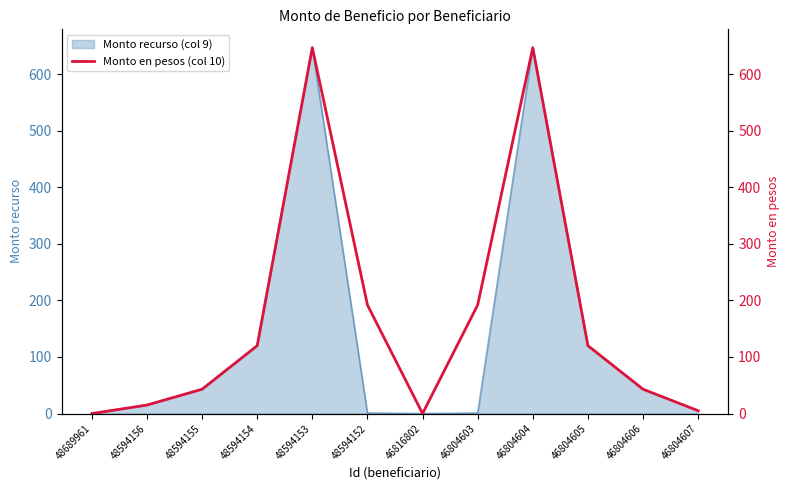

List the labels in order of value, largest first.

48594153, 46804604, 48594152, 46804603, 48594154, 46804605, 48594155, 46804606, 48594156, 46804607, 48689961, 46816802